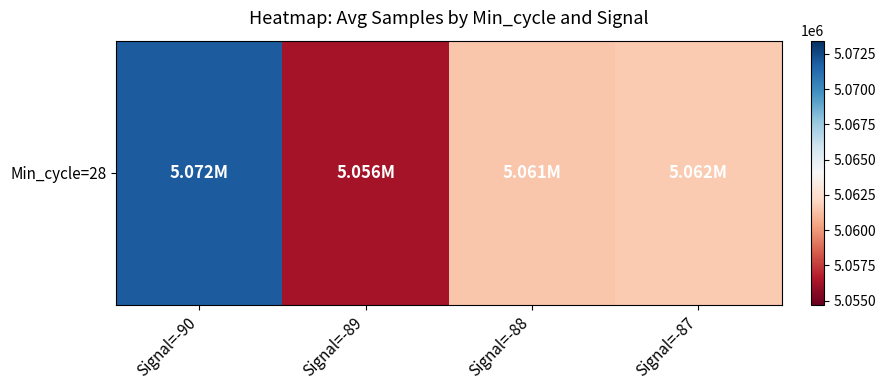

The value at Signal=-90 is 8977924.4. True or false?

False